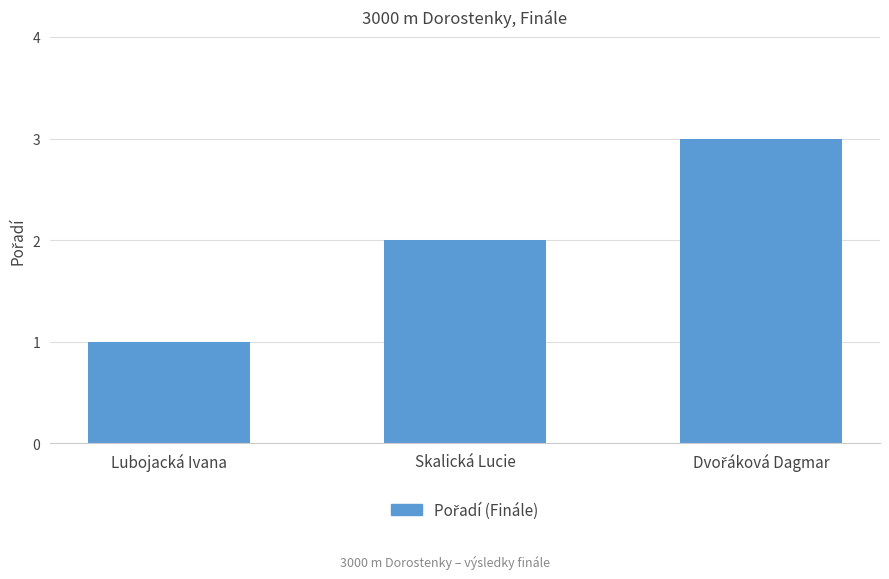

The value at Skalická Lucie is 0. True or false?

False